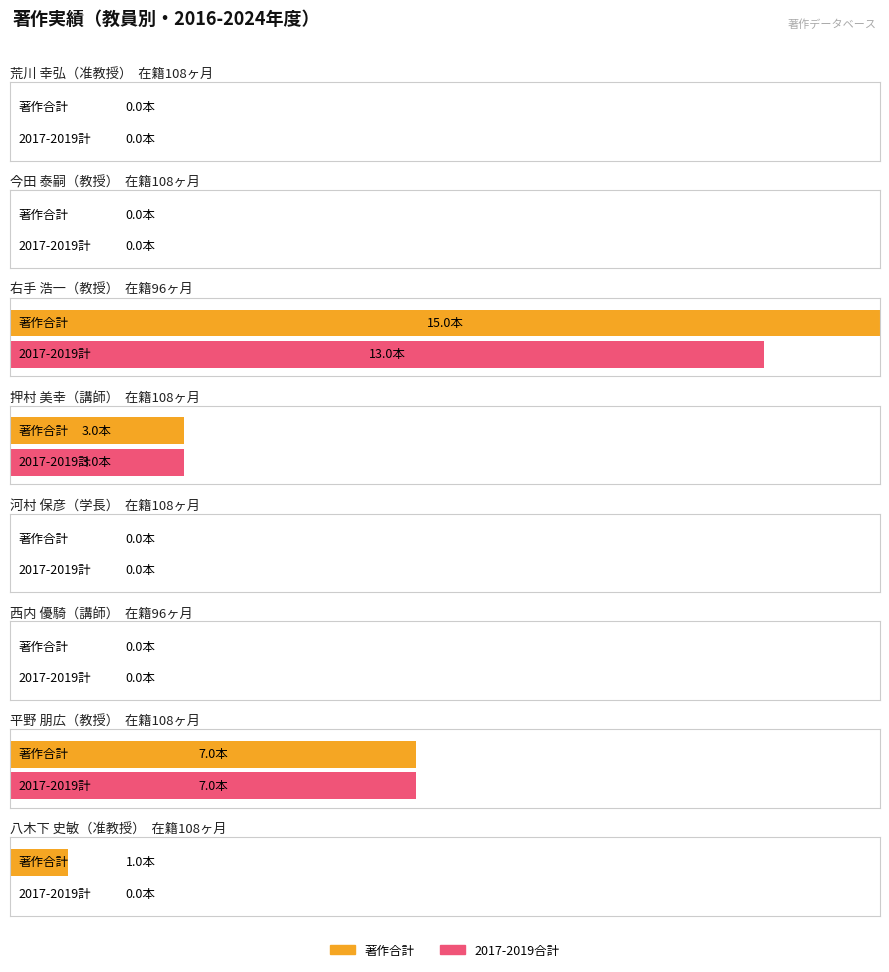

What is the label of the 3rd bar from the left?

右手 浩一